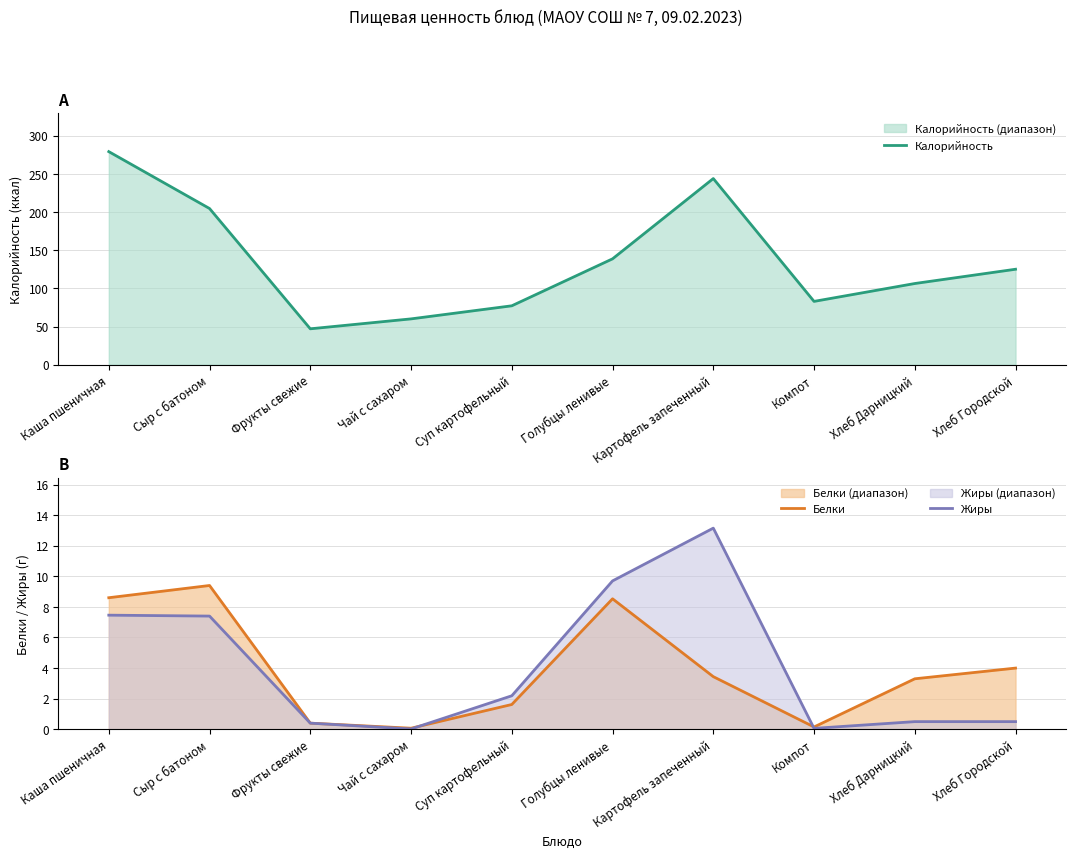

List the series in order of their peak value, highest first.

Калорийность, Жиры, Белки